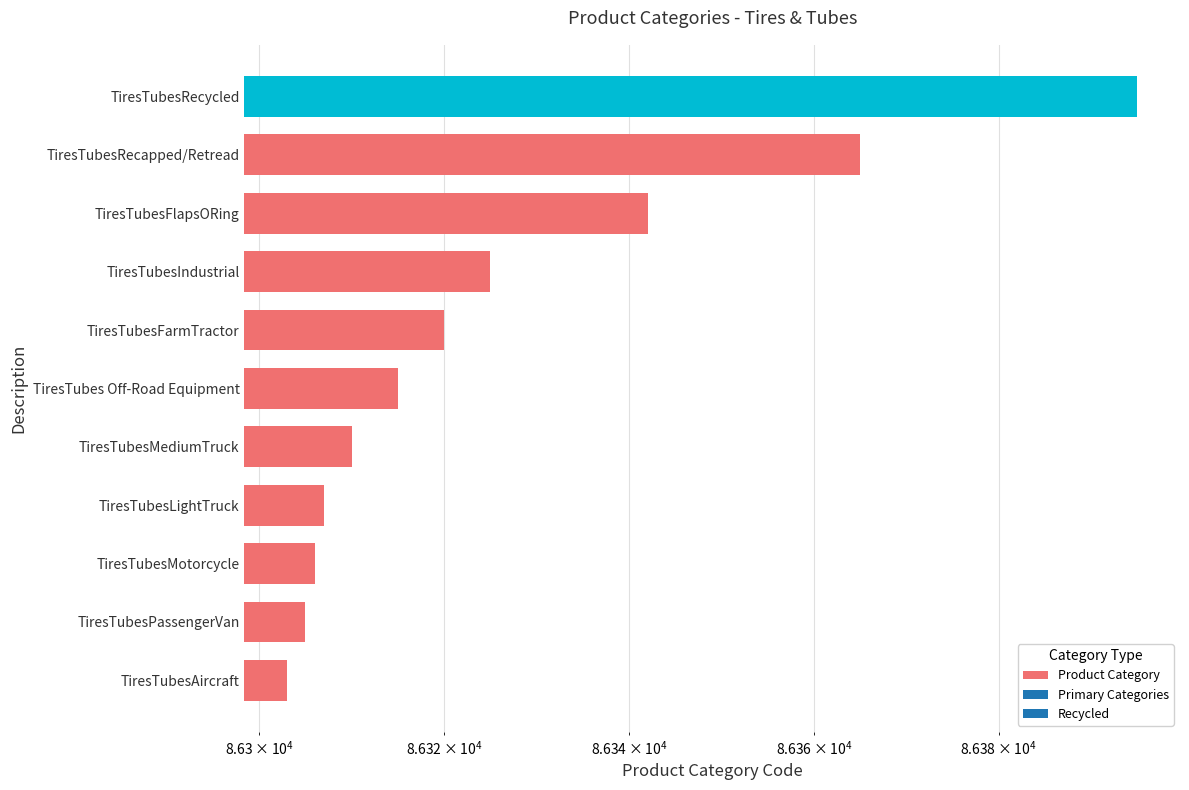

What is the change in value from TiresTubesFarmTractor to TiresTubesFlapsORing?

+22